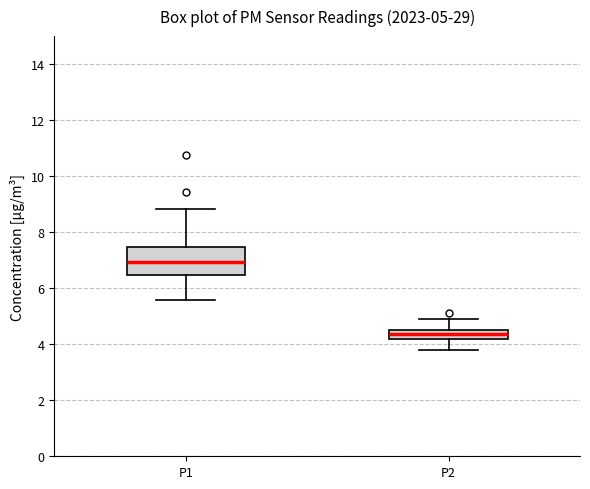

Which box is the tallest, from its lower edge to its upper edge?

P1